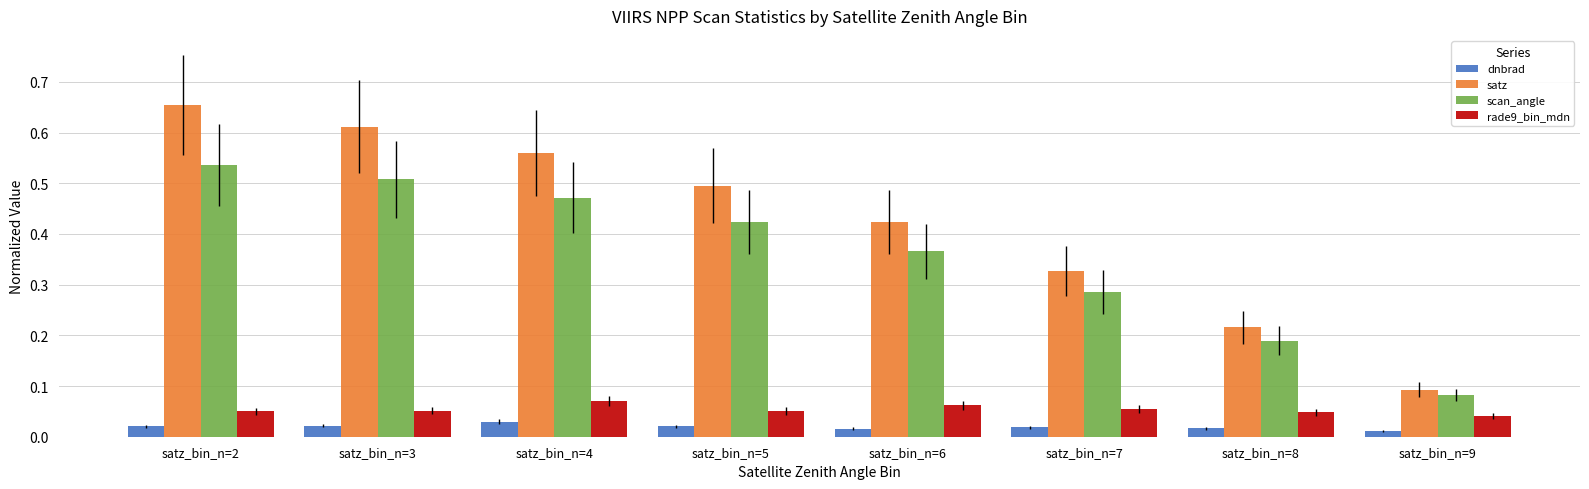

List the labels in order of scan_angle value, smallest first.

satz_bin_n=9, satz_bin_n=8, satz_bin_n=7, satz_bin_n=6, satz_bin_n=5, satz_bin_n=4, satz_bin_n=3, satz_bin_n=2